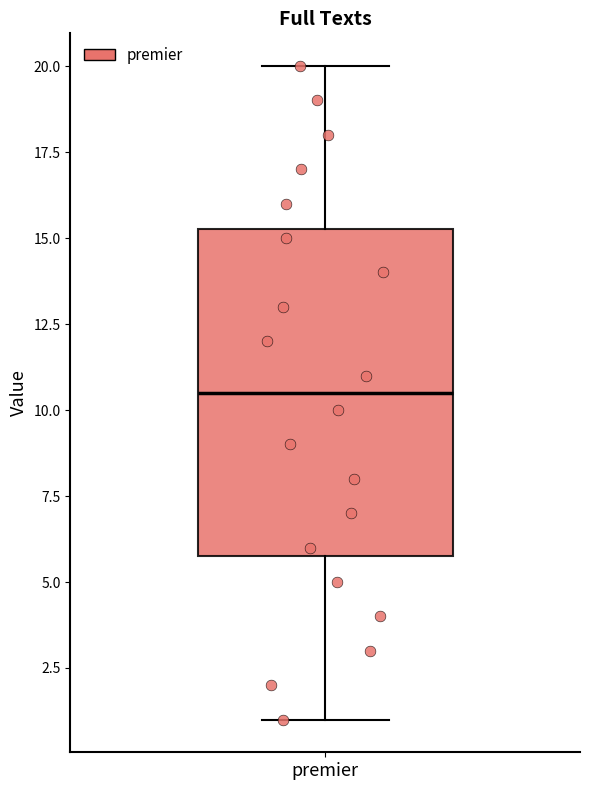

Transcribe this box plot: give where the median line is, the range the box spans, and where the two whiskers end, as read against the y-axis. The values are not printed on the chart, so give them approximately, as read against the axis.

median 10.5, box 6.0 to 15.5, whiskers 1.0 to 20.0